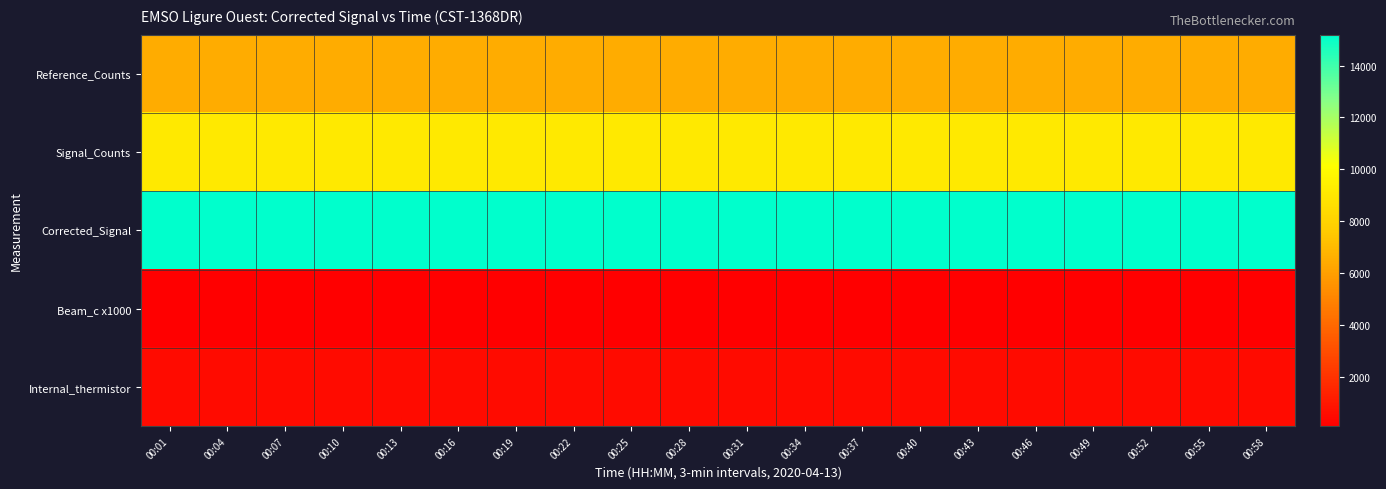

How many data points does each series have?

20